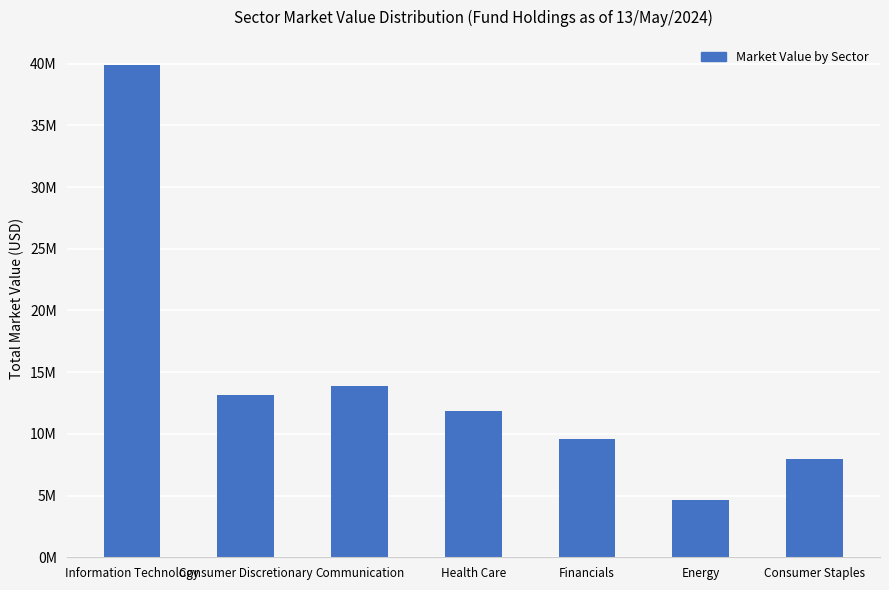

What is the difference between the values at Financials and Consumer Discretionary?

3566619.1